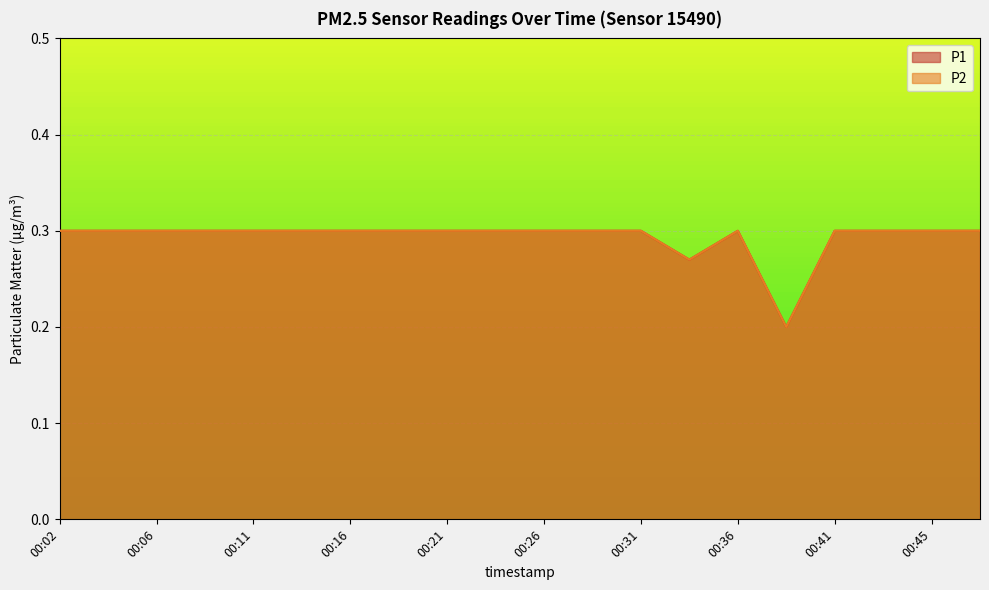

The value of P1 at 00:11 is 0.3. True or false?

True